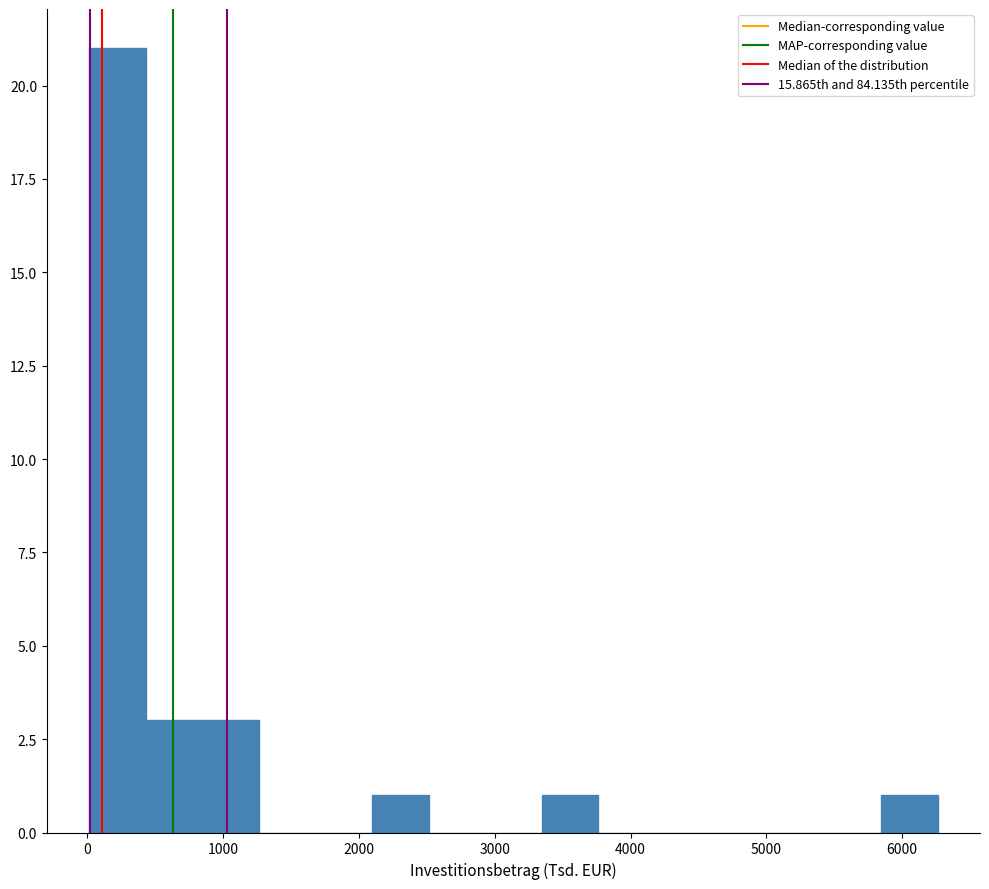

Reading left to right, list every bar in this chart as the range it spans on the x-axis followed by its height. Neither the bar edges nor the heights are printed on the chart, so give them approximately, as read against the axes.

0 to 400: 21
400 to 800: 3
800 to 1300: 3
1300 to 1700: 0
1700 to 2100: 0
2100 to 2500: 1
2500 to 2900: 0
2900 to 3300: 0
3300 to 3800: 1
3800 to 4200: 0
4200 to 4600: 0
4600 to 5000: 0
5000 to 5400: 0
5400 to 5800: 0
5800 to 6300: 1